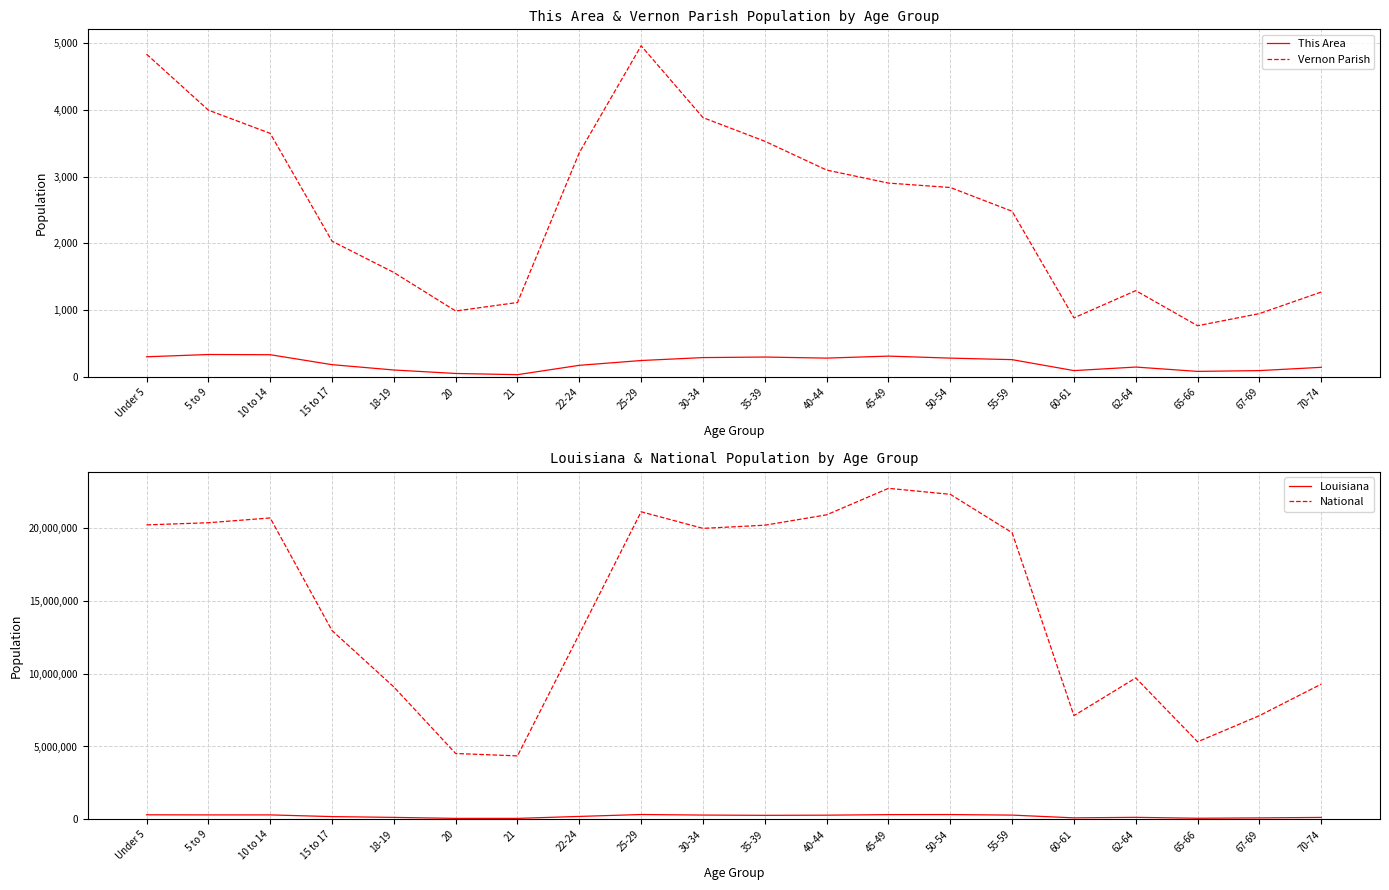

What is the difference between the highest and lowest values at 55-59?

19664547